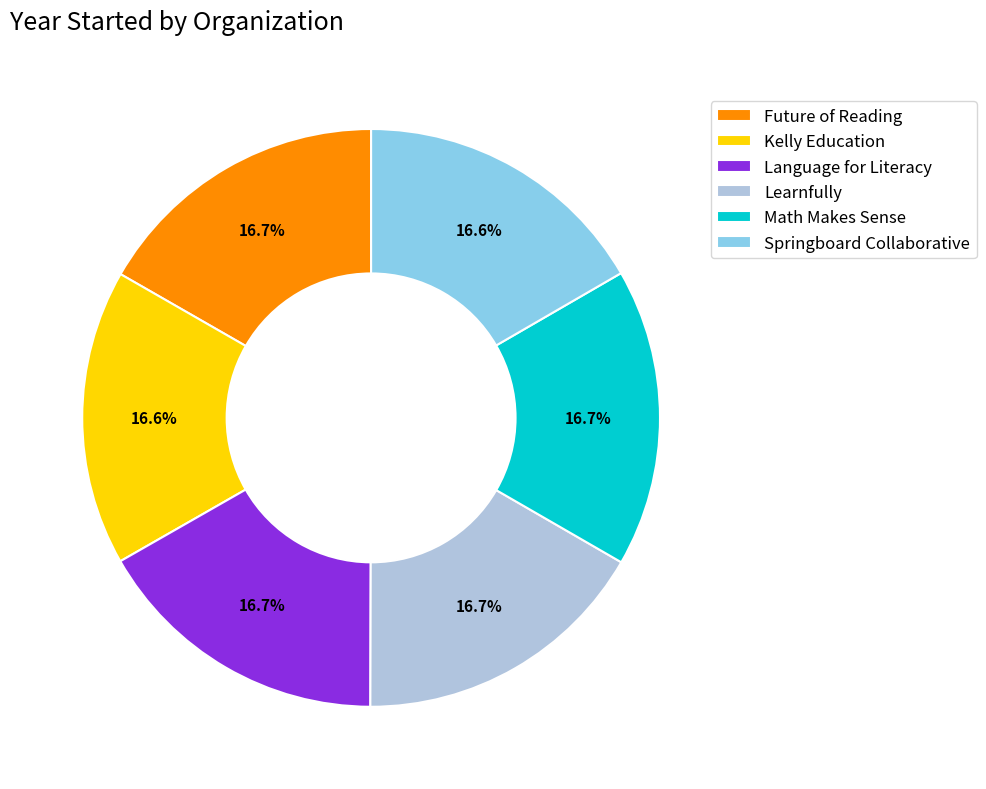

How many slices are in this pie chart?

6